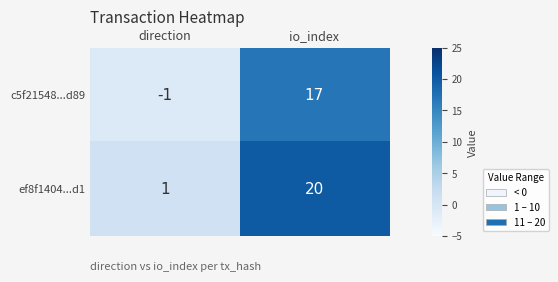

How many categories are shown in the chart?

2